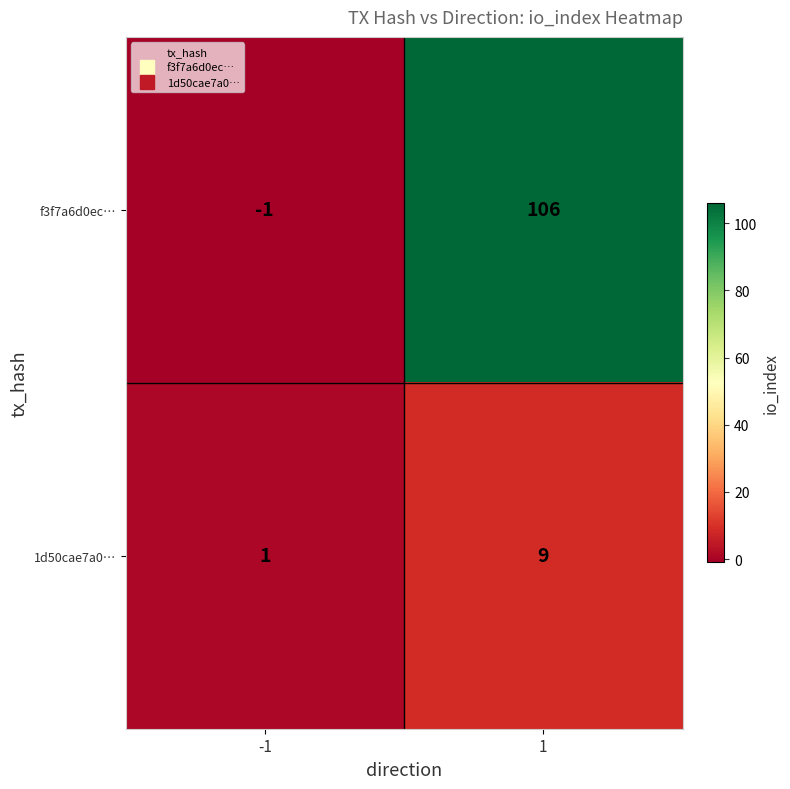

How many series are shown in this chart?

2